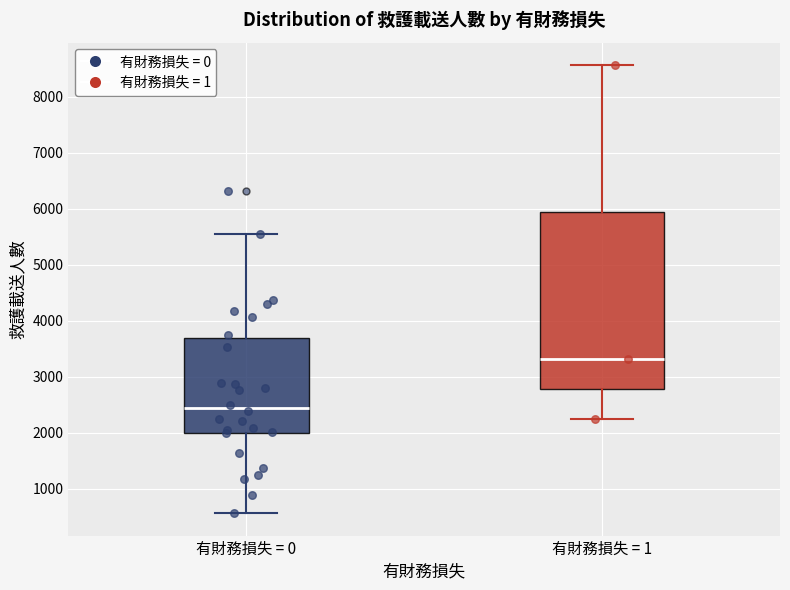

Comparing the boxes themselves (not the whiskers), which one is the tallest?

有財務損失 = 1